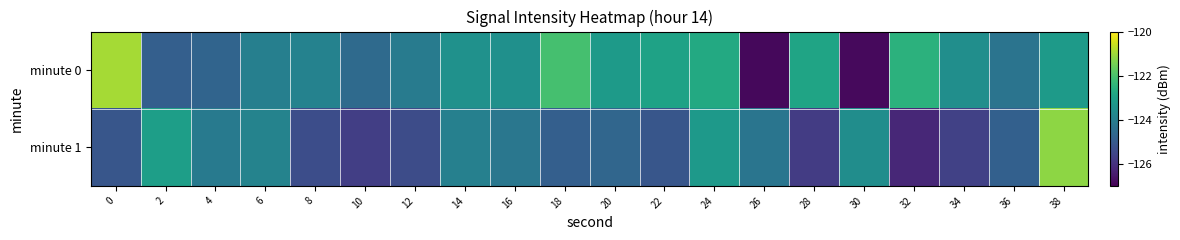

Between 6 and 22, which series saw the biggest shift?

minute 1